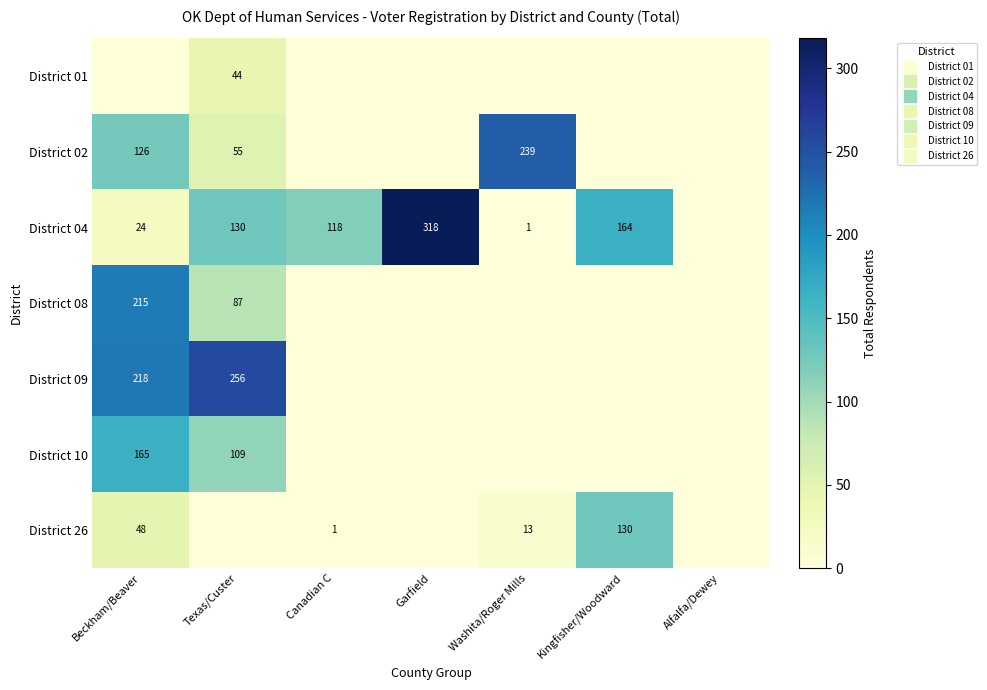

At which label does District 08 reach its minimum?

Canadian C